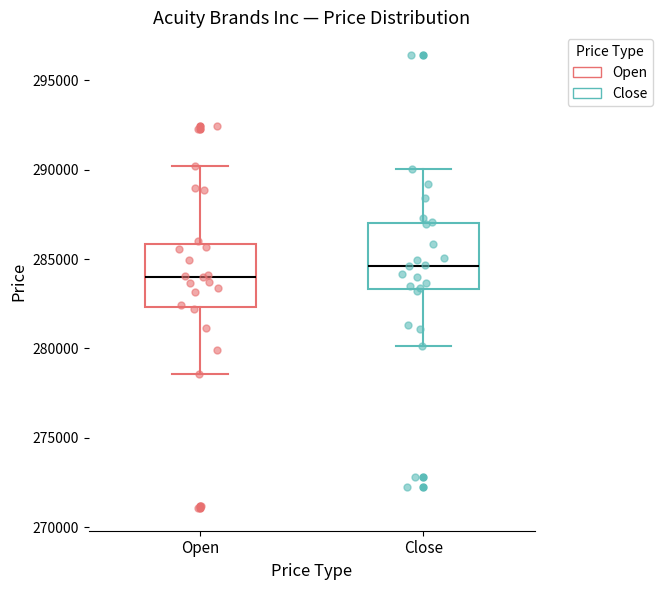

Reading left to right, read every box against the y-axis: the position of its median line, the range the box covers, and the ends of its whiskers. The values are not printed on the chart, so give them approximately, as read against the axis.

Open: median 284000, box 282500 to 286000, whiskers 278500 to 290000
Close: median 284500, box 283500 to 287000, whiskers 280000 to 290000